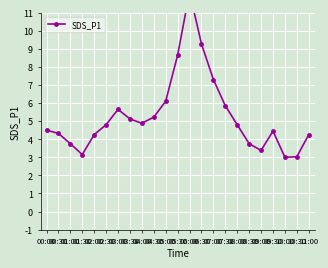

How many values are below 4?

6